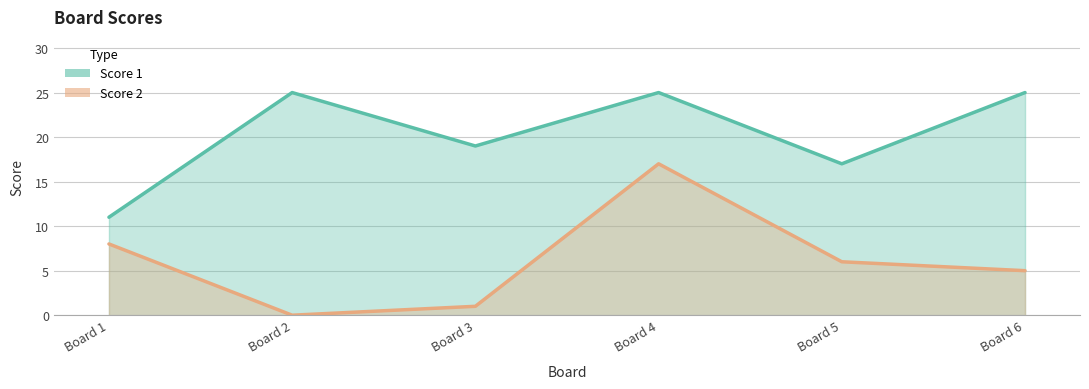

True or false: Score 1 and Score 2 cross at least once.

False